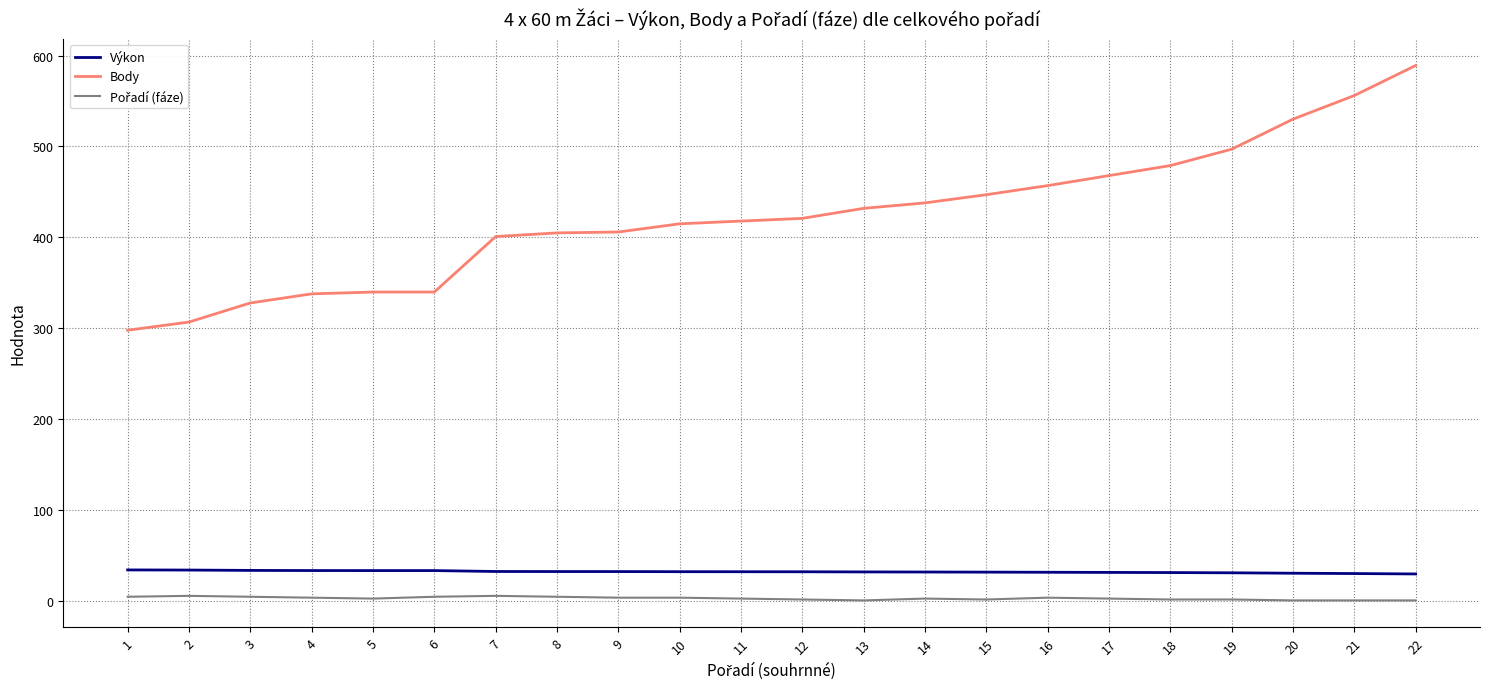

What is the difference between the maximum and minimum values in the Body series?

291.0